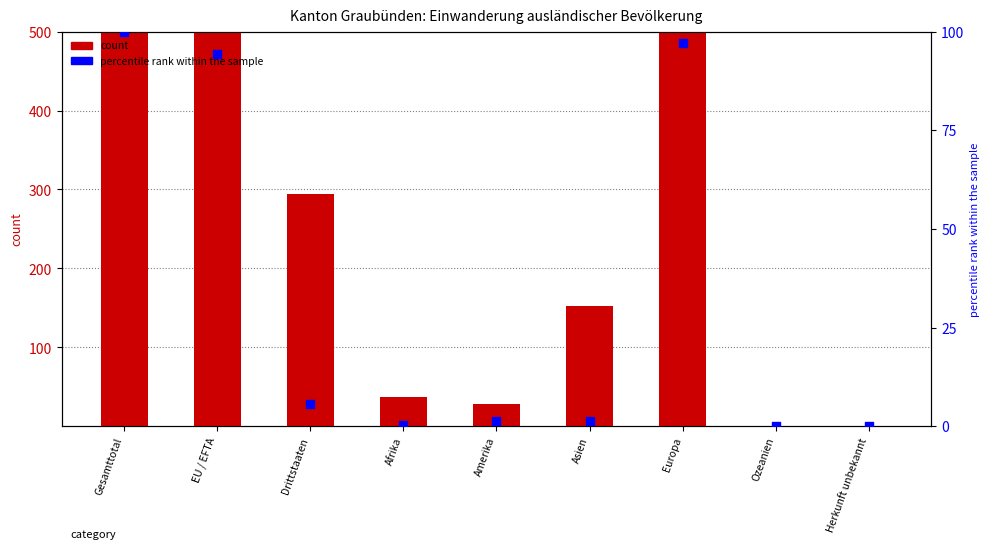

Which series contains the lowest Y value?

count